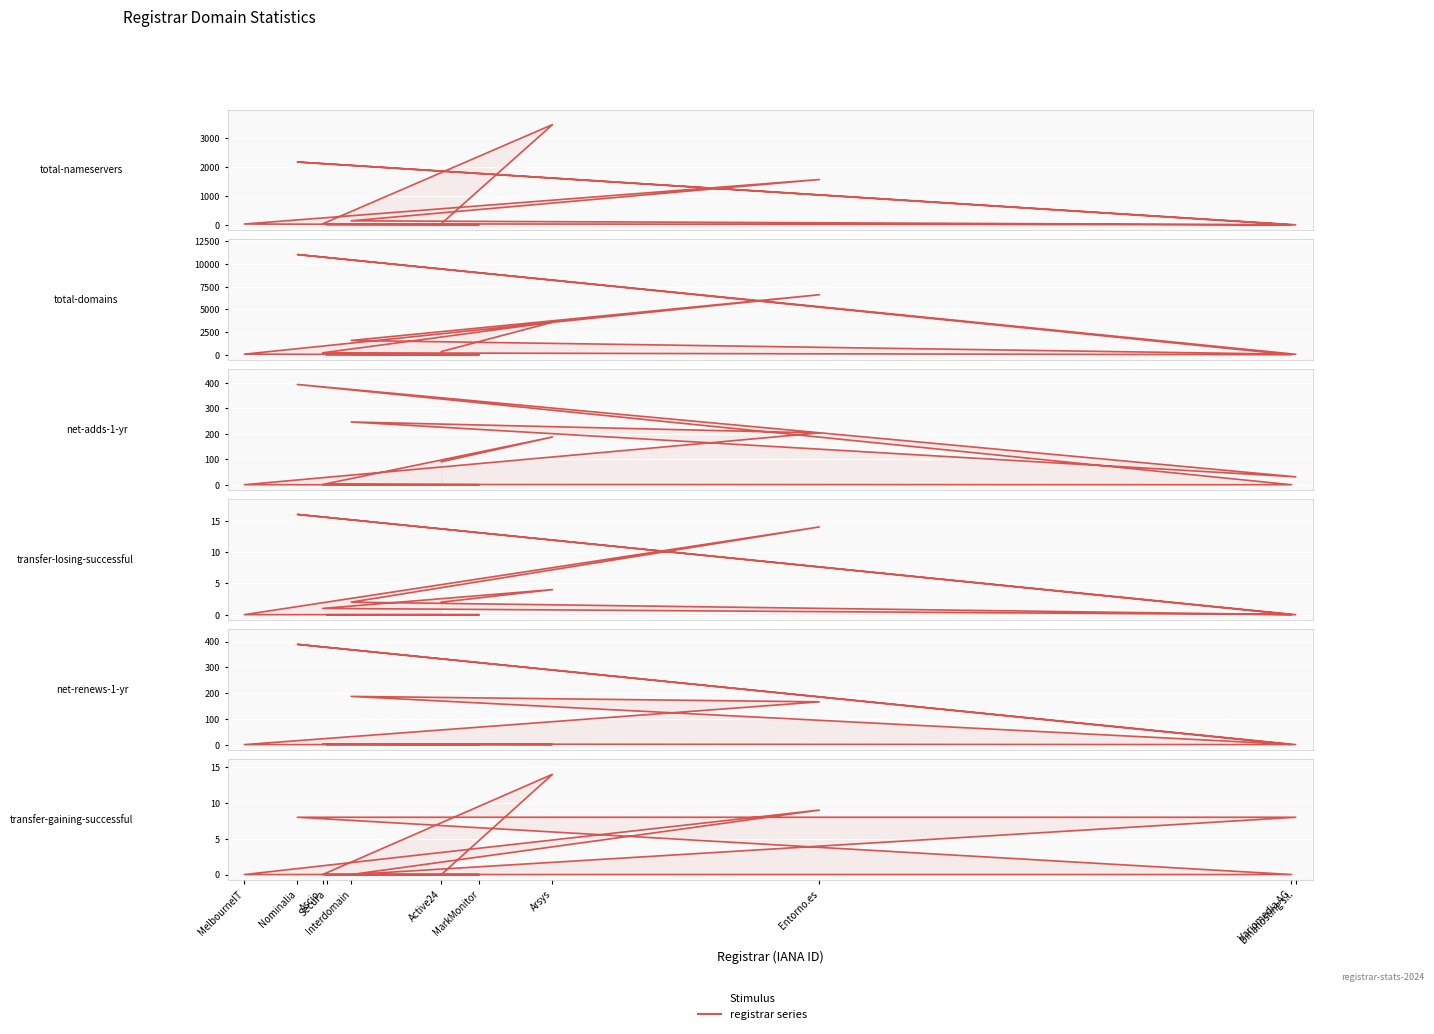

Rank the categories by total-nameservers value from lowest to highest.

Variomedia AG, Secura, Dinahosting s.l., MarkMonitor, MelbourneIT, Ascio, Active24, Interdomain, Entorno.es, Nominalia, Arsys